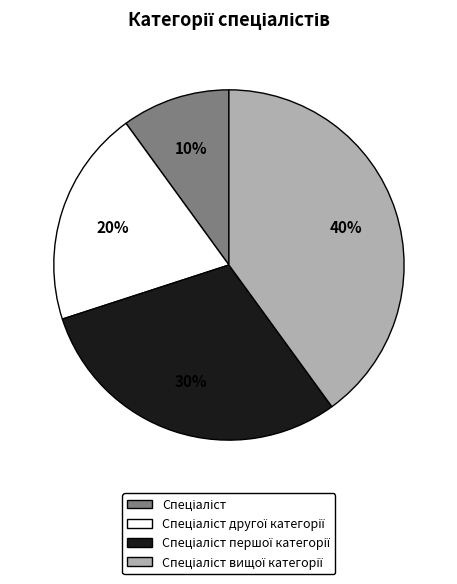

To the nearest percent, what is the difference between the largest and smallest slice percentages?

30%